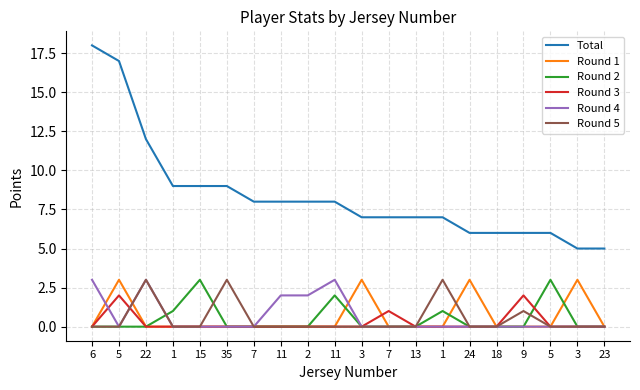

True or false: Round 4 has a value of 0 at 7.

True